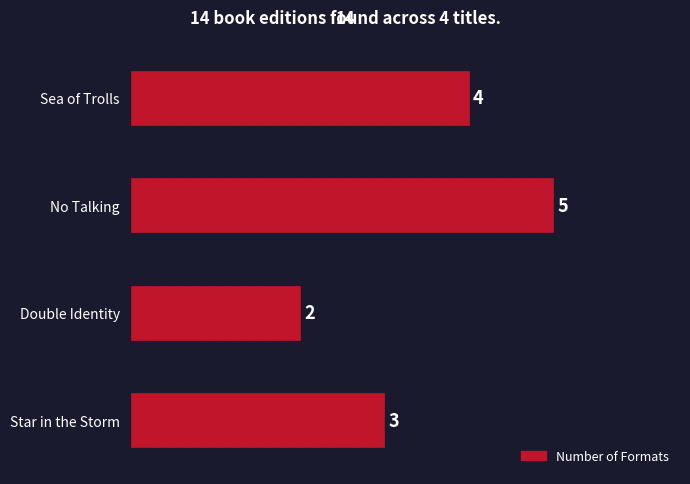

What is the change in value from No Talking to Double Identity?

-3